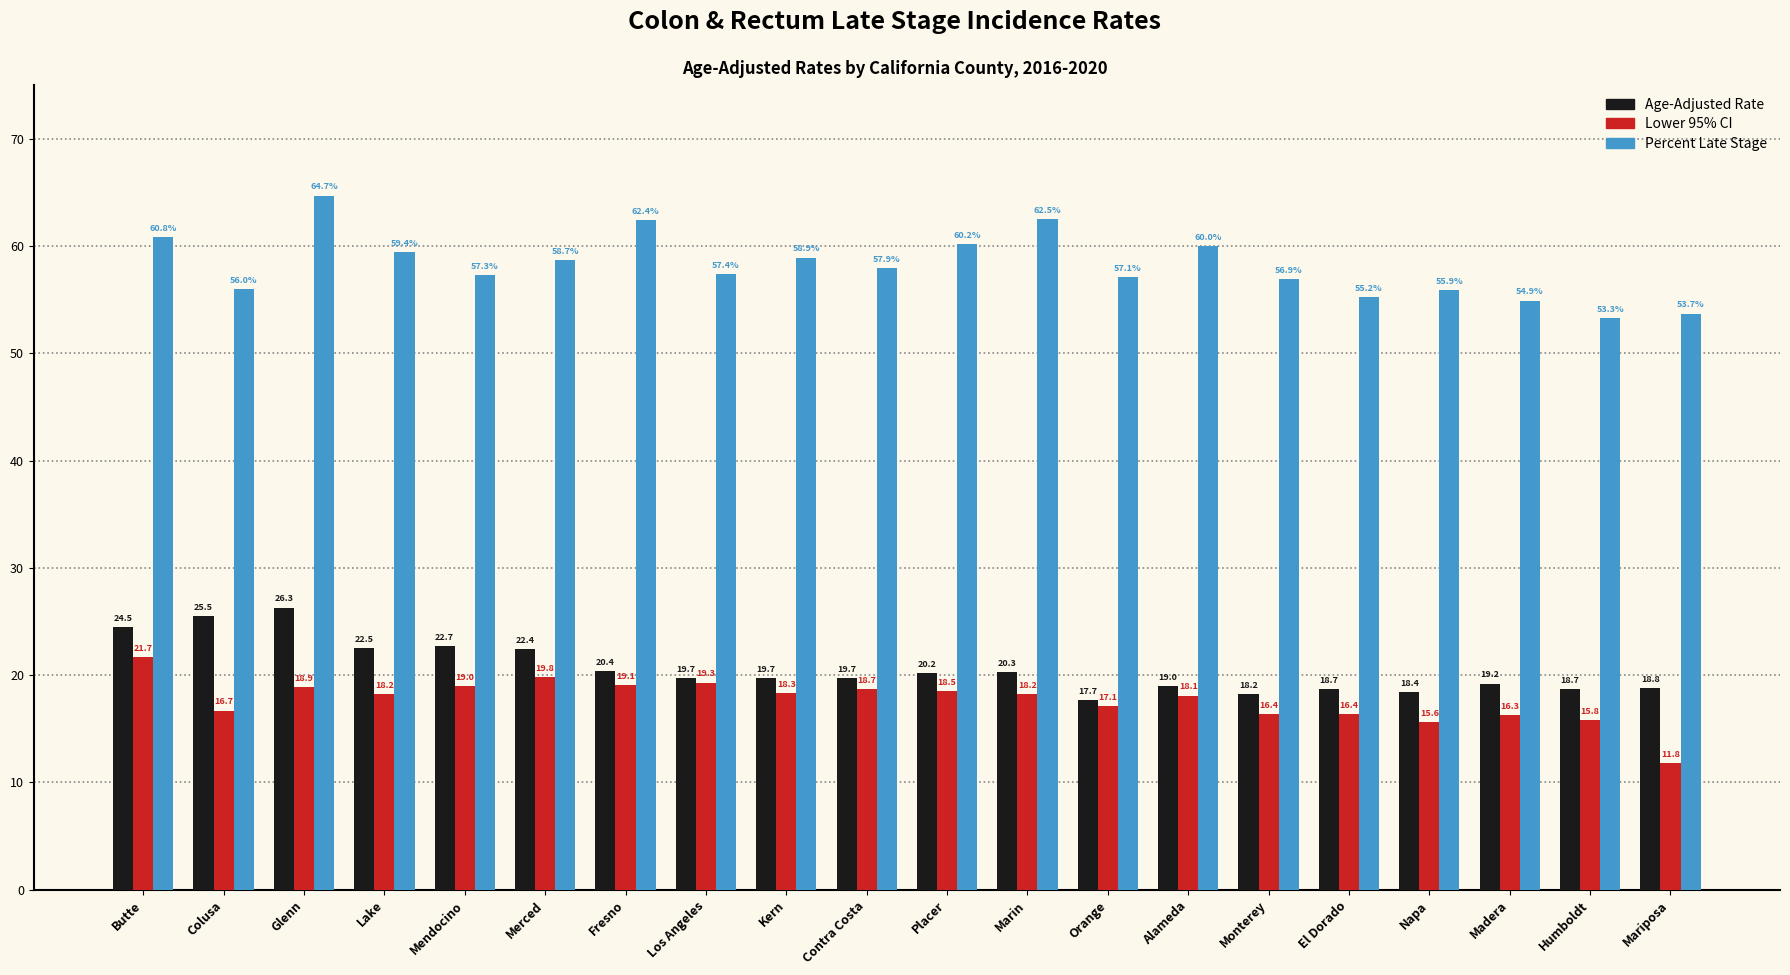

How many groups of bars are there?

20